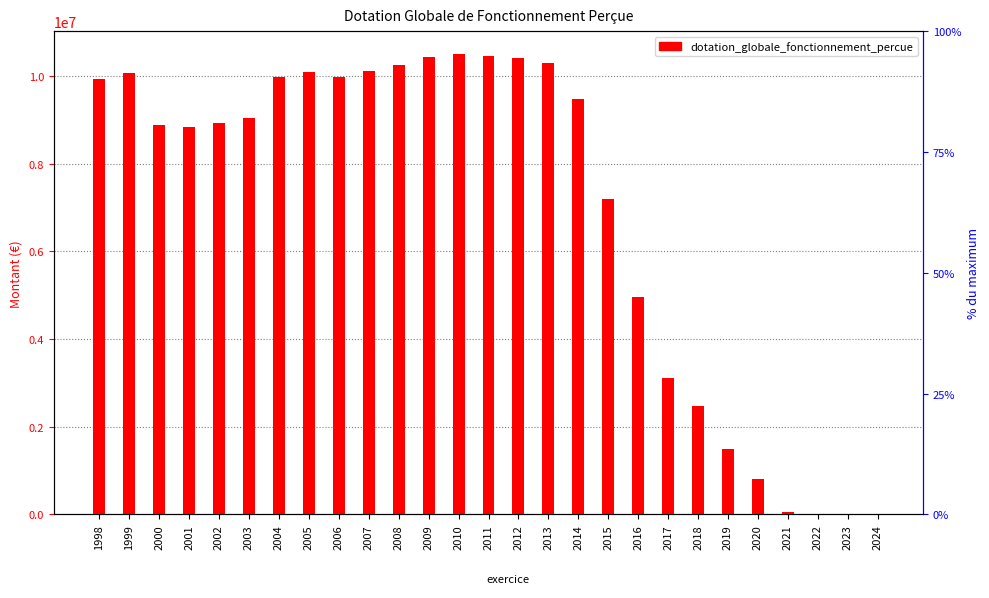

Rank the categories by value from highest to lowest.

2010, 2011, 2009, 2012, 2013, 2008, 2007, 2005, 1999, 2004, 2006, 1998, 2014, 2003, 2002, 2000, 2001, 2015, 2016, 2017, 2018, 2019, 2020, 2021, 2022, 2023, 2024